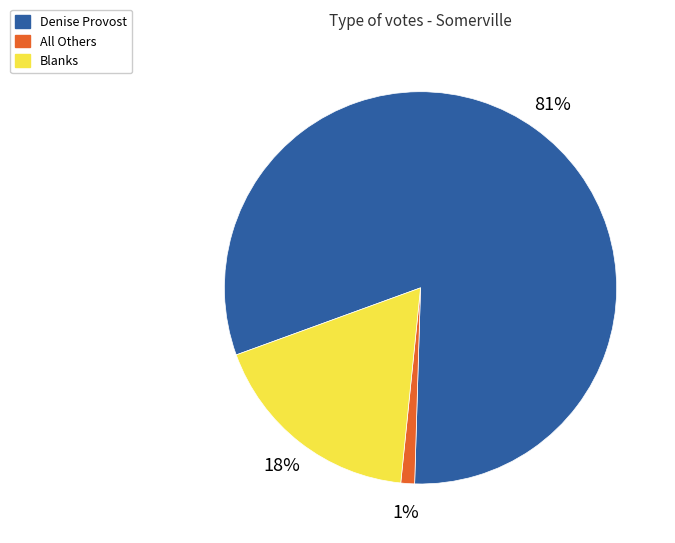

What is the largest slice in the pie chart?

Denise Provost